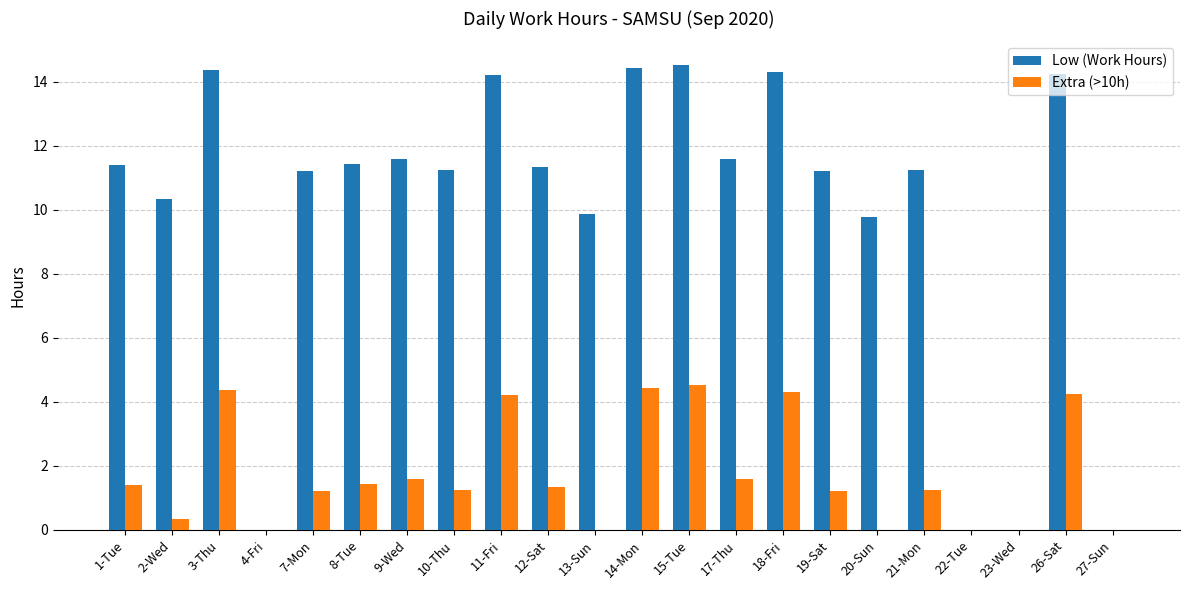

Is the value of Extra (>10h) at 13-Sun greater than the value of Low (Work Hours) at 19-Sat?

No